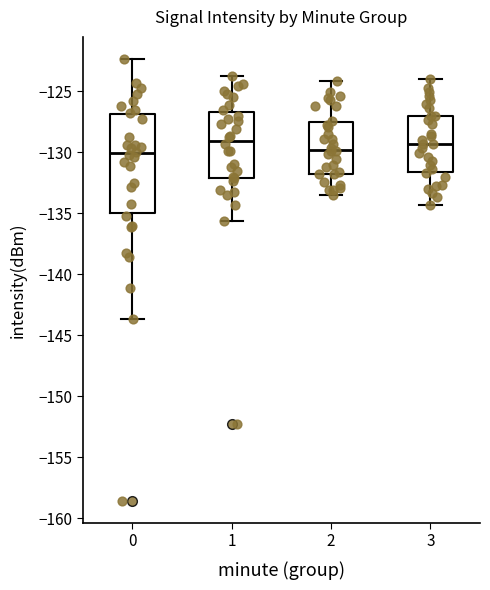

Comparing the boxes themselves (not the whiskers), which one is the tallest?

0